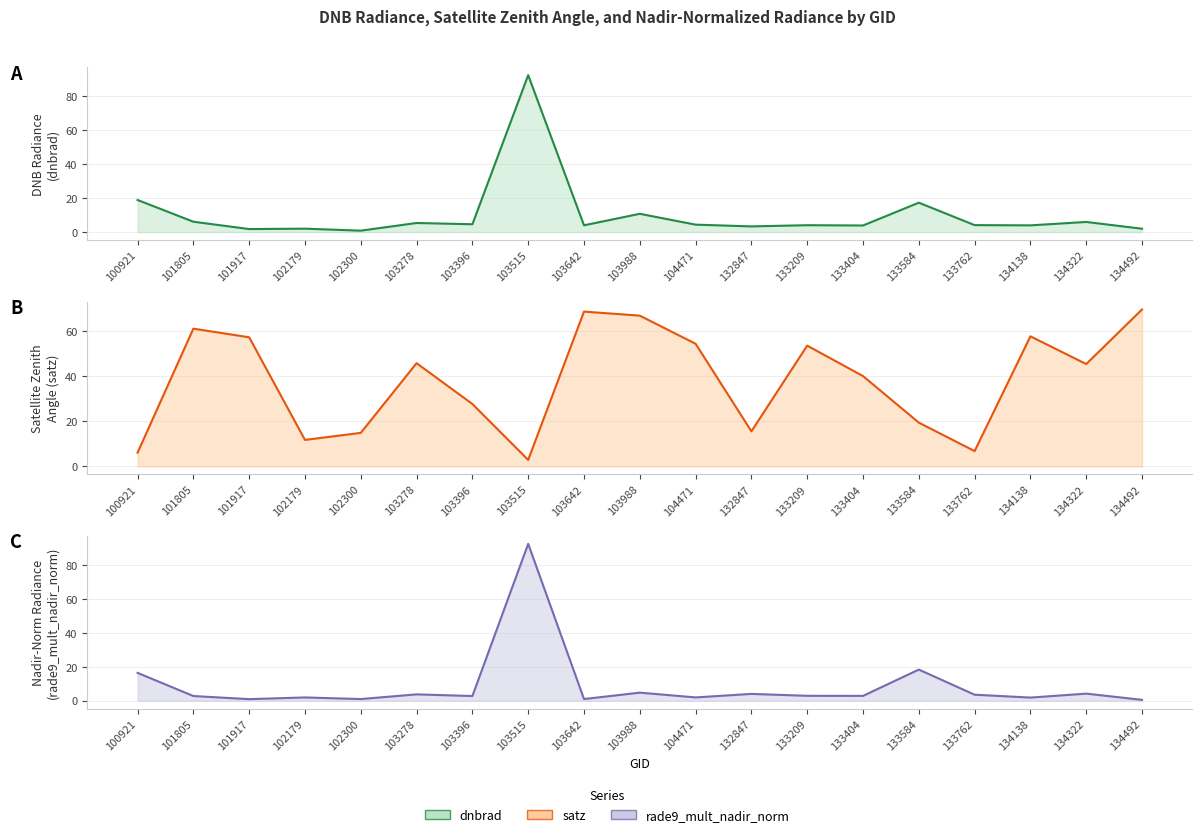

Reading right to left, what are all the values shown in this chart?

dnbrad: 134492=2.0	134322=5.9	134138=3.9	133762=4.1	133584=17.3	133404=3.9	133209=4.0	132847=3.3	104471=4.4	103988=10.8	103642=4.0	103515=92.6	103396=4.6	103278=5.3	102300=0.8	102179=2.0	101917=1.8	101805=6.1	100921=18.9
satz: 134492=69.4	134322=45.3	134138=57.6	133762=6.8	133584=19.4	133404=40.0	133209=53.4	132847=15.5	104471=54.3	103988=66.7	103642=68.5	103515=2.9	103396=27.6	103278=45.7	102300=14.8	102179=11.7	101917=57.1	101805=61.0	100921=6.1
rade9_mult_nadir_norm: 134492=0.5	134322=4.2	134138=1.9	133762=3.5	133584=18.4	133404=2.9	133209=2.9	132847=4.0	104471=1.9	103988=4.8	103642=1.0	103515=92.6	103396=2.8	103278=3.8	102300=1.0	102179=1.9	101917=0.9	101805=2.8	100921=16.4